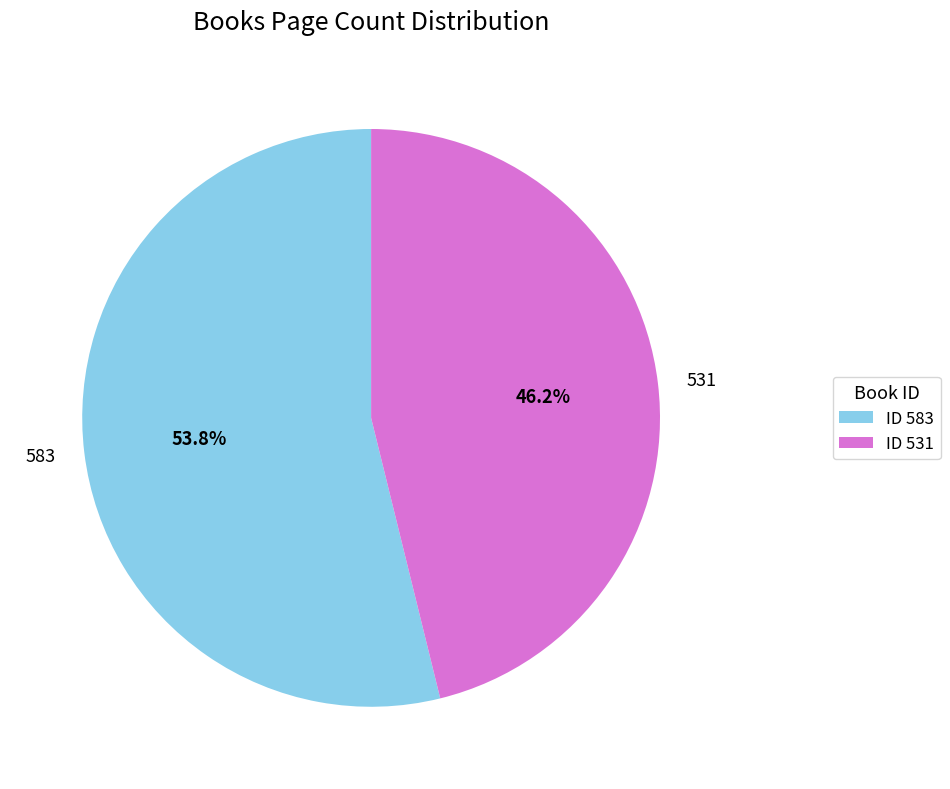

Does 583 represent more than half of the total?

Yes